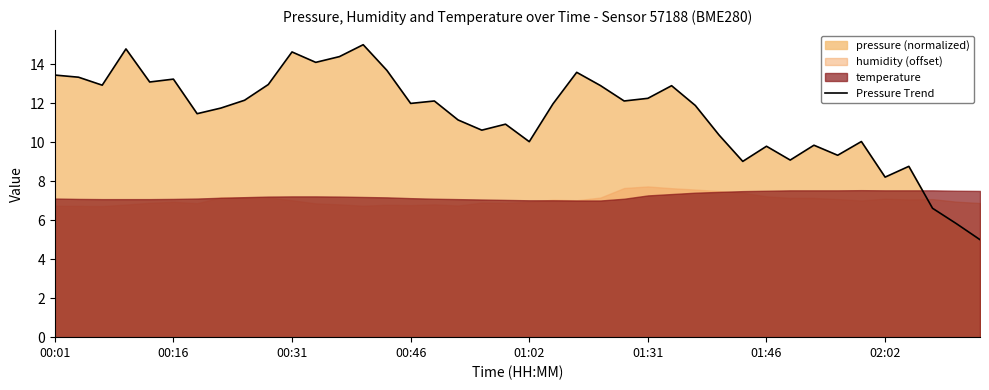

What is the greatest value displayed?

15.0